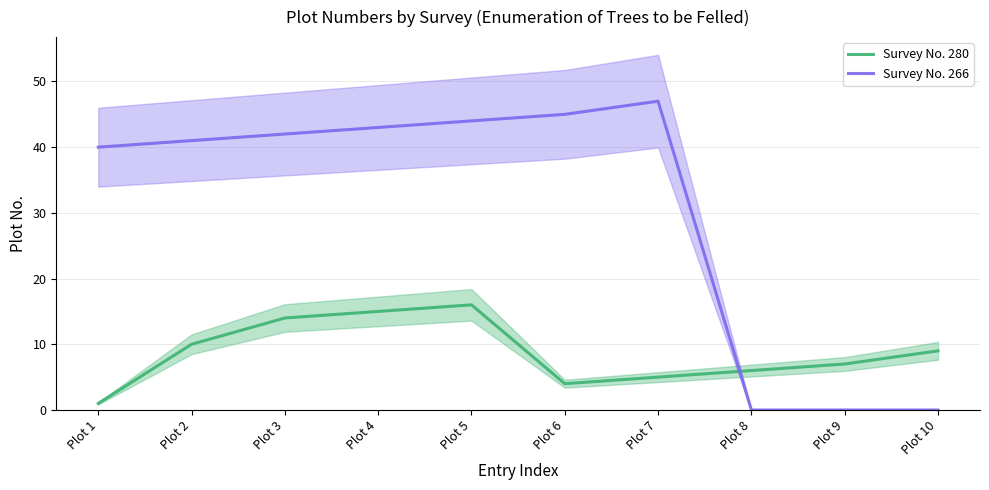

At which category is the sum across all series the highest?

Plot 5